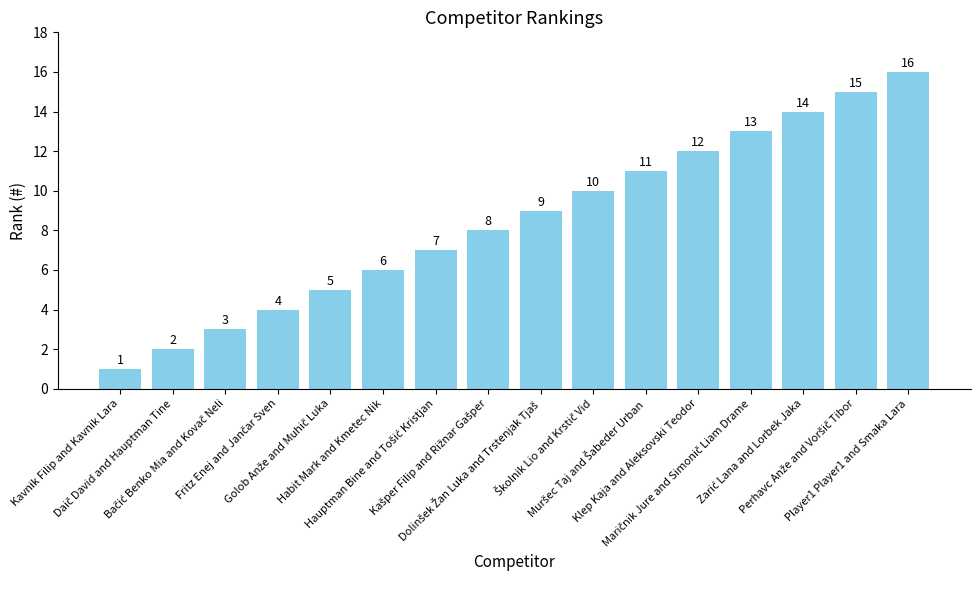

Does the chart contain any negative values?

No